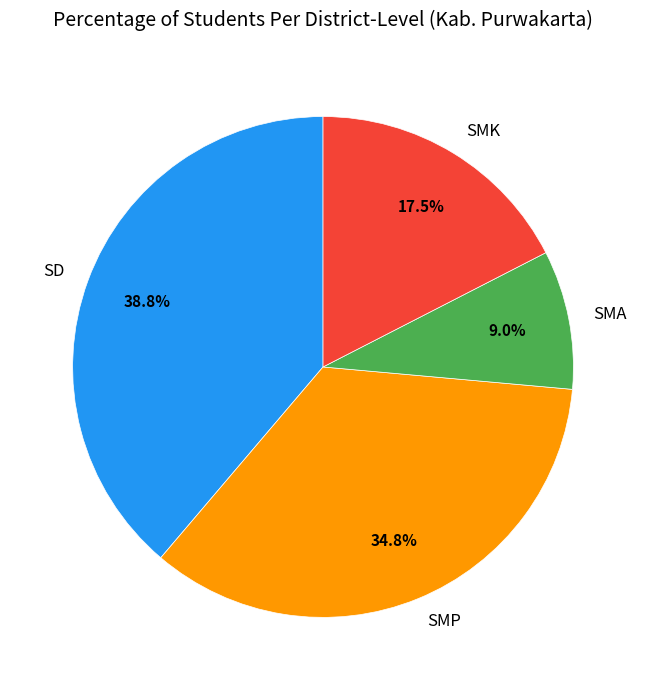

Is there any slice that represents more than half of the pie?

No